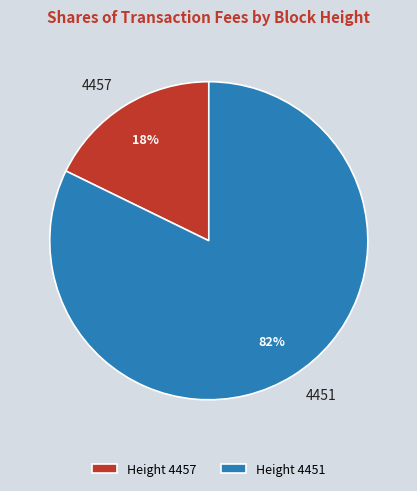

Is the sum of Height 4451 and Height 4457 greater than half?

Yes